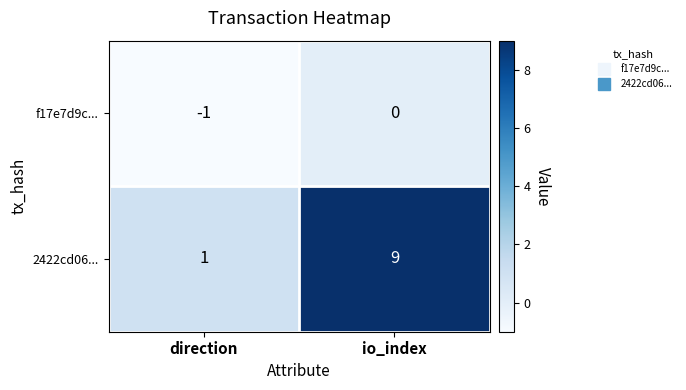

How many categories are shown in the chart?

2